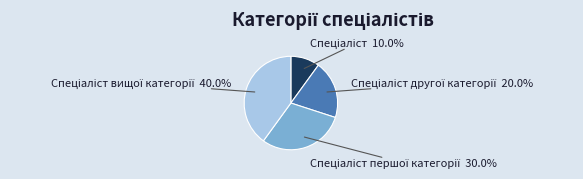

Is there any slice that represents more than half of the pie?

No